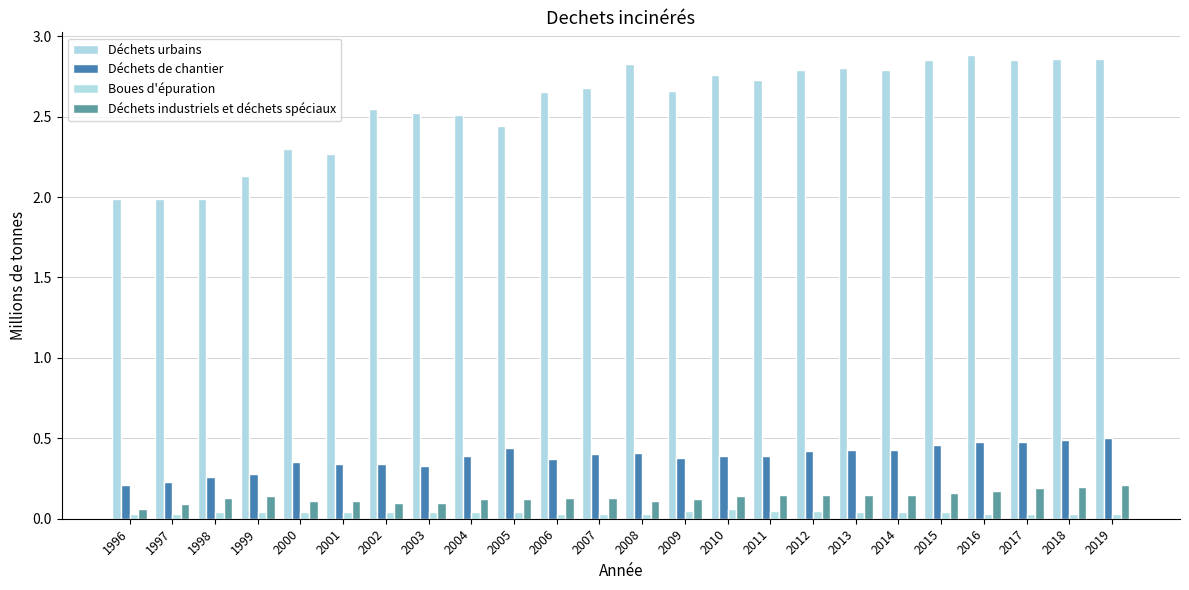

What is the difference between the maximum and minimum values in the Déchets urbains series?

0.9